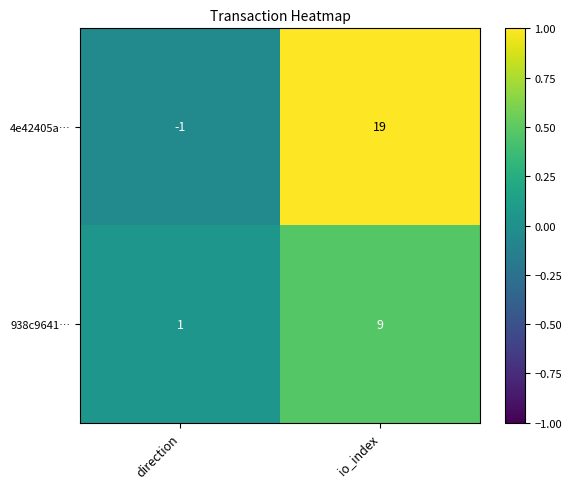

Reading right to left, list all the values displayed in this chart.

4e42405a…: io_index=19	direction=-1
938c9641…: io_index=9	direction=1